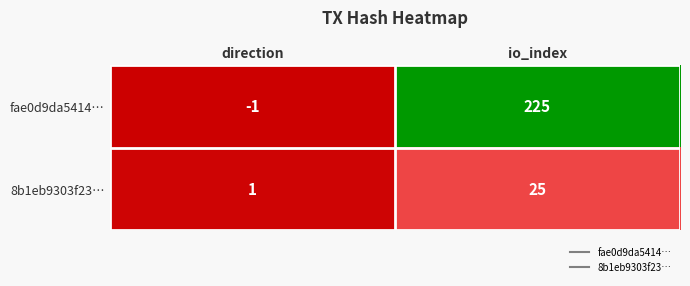

Reading right to left, extract all data points from this chart.

fae0d9da5414…: 225	-1
8b1eb9303f23…: 25	1